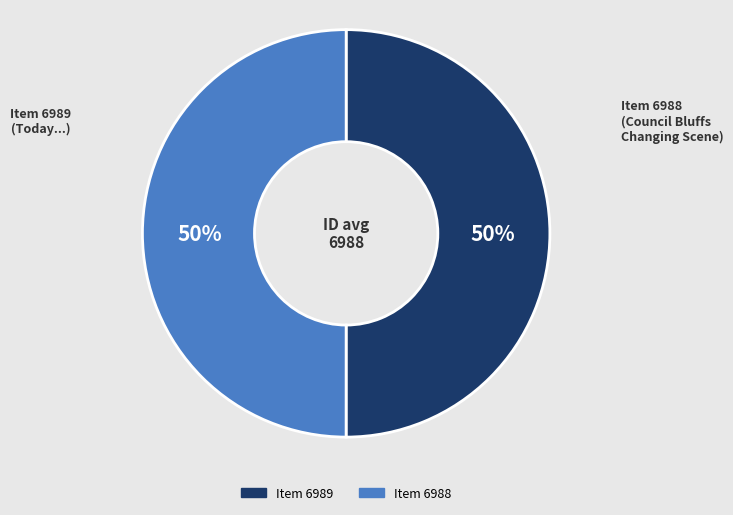

To the nearest percent, what is the average slice percentage?

50%